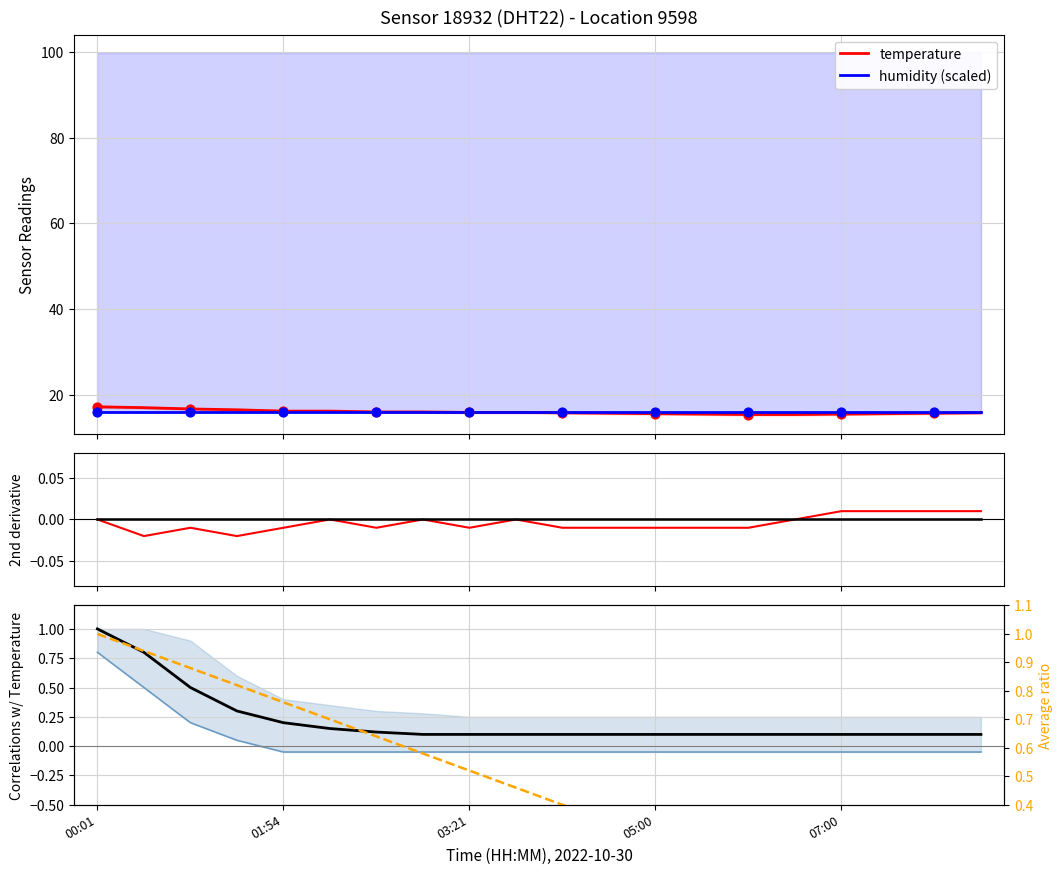

At how many categories does at least one series exceed 1?

20